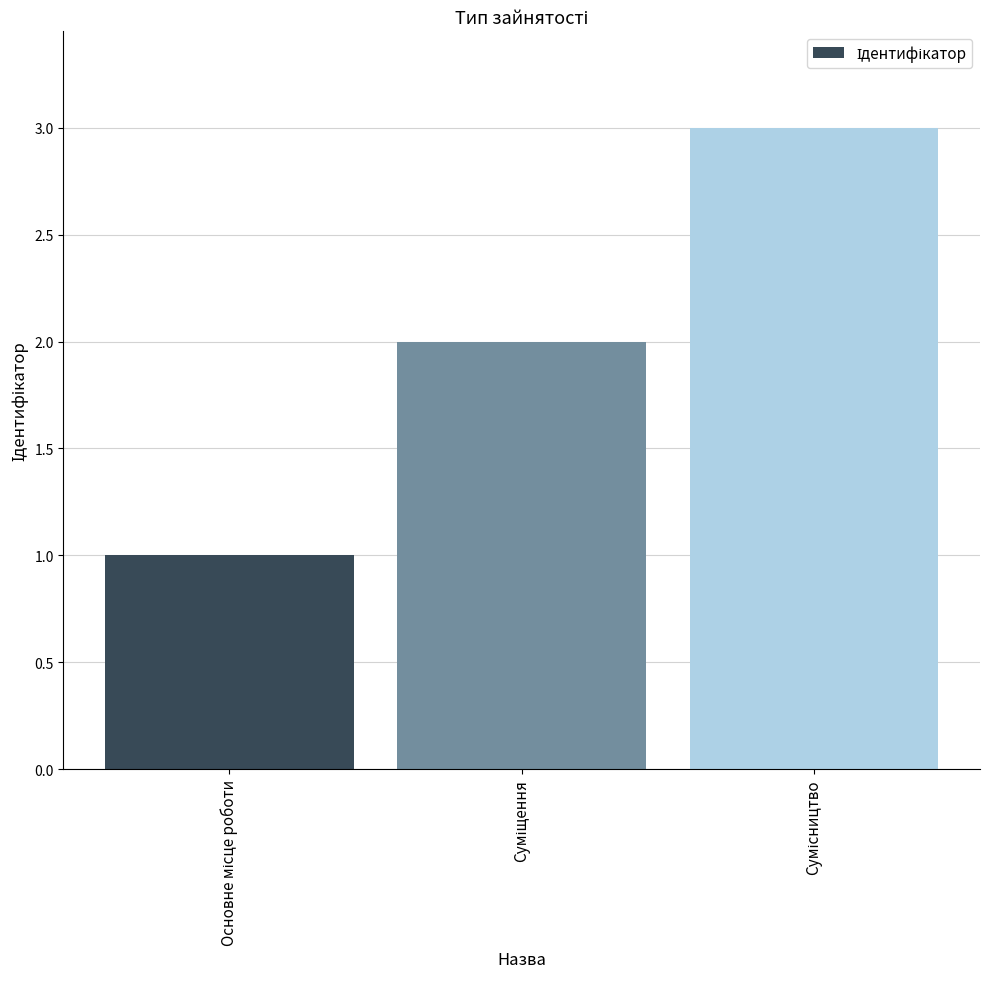

What is the sum of all values?

6